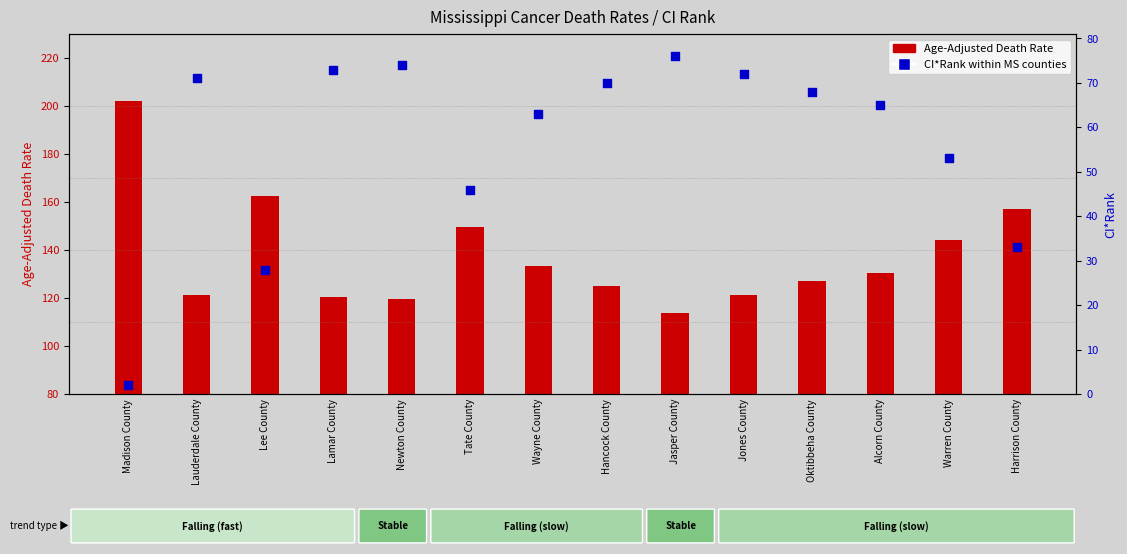

What is the change in value from Lamar County to Newton County?

+1